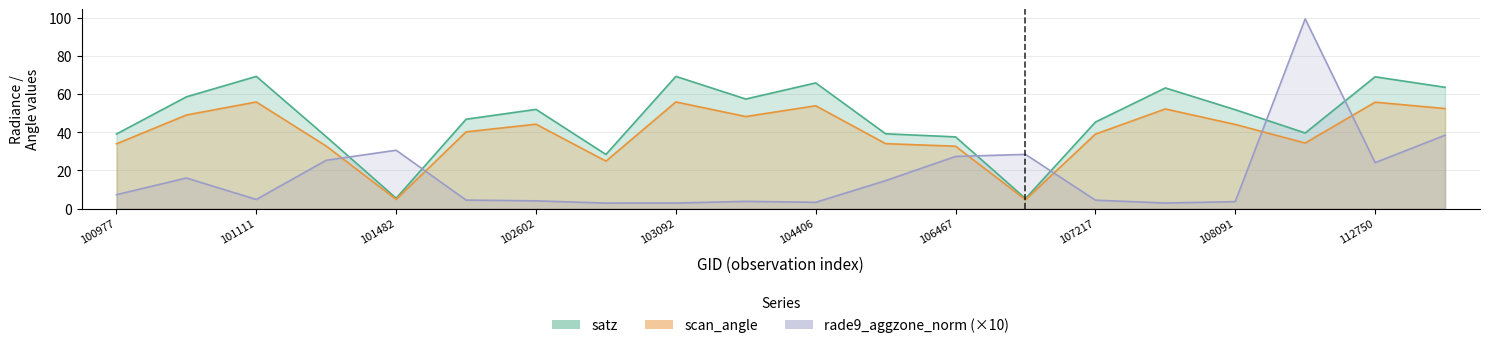

What are all the series names shown in the legend?

satz, scan_angle, rade9_aggzone_norm